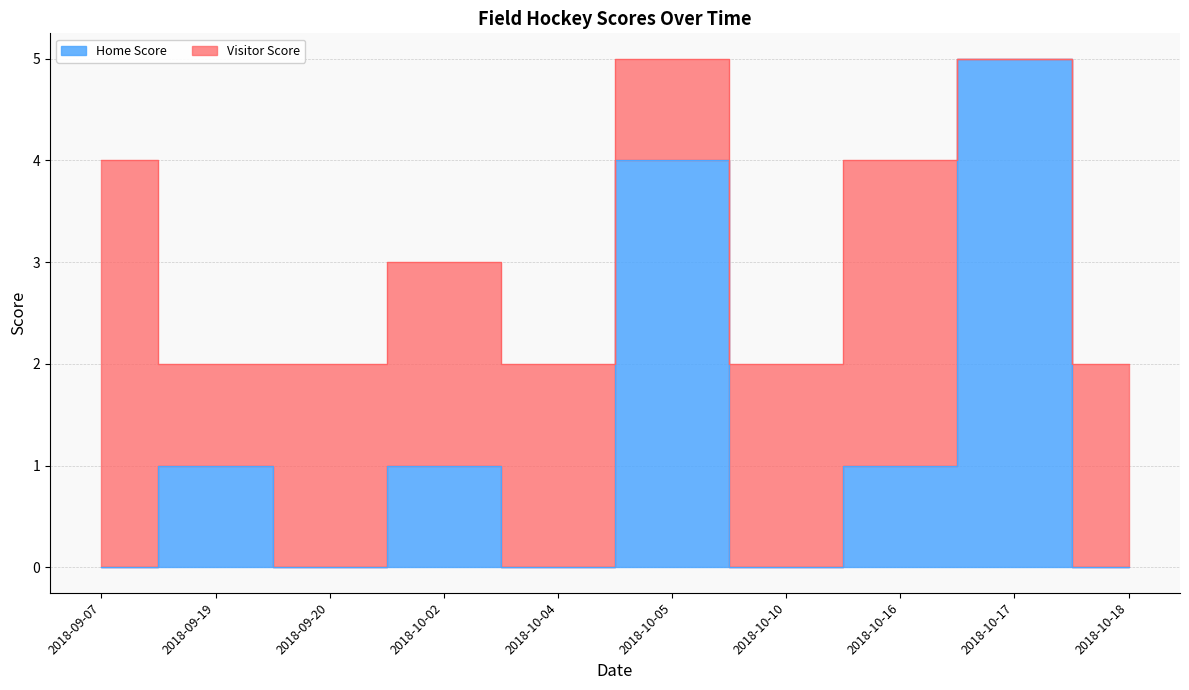

Count the values in the range 0 to 1.

8